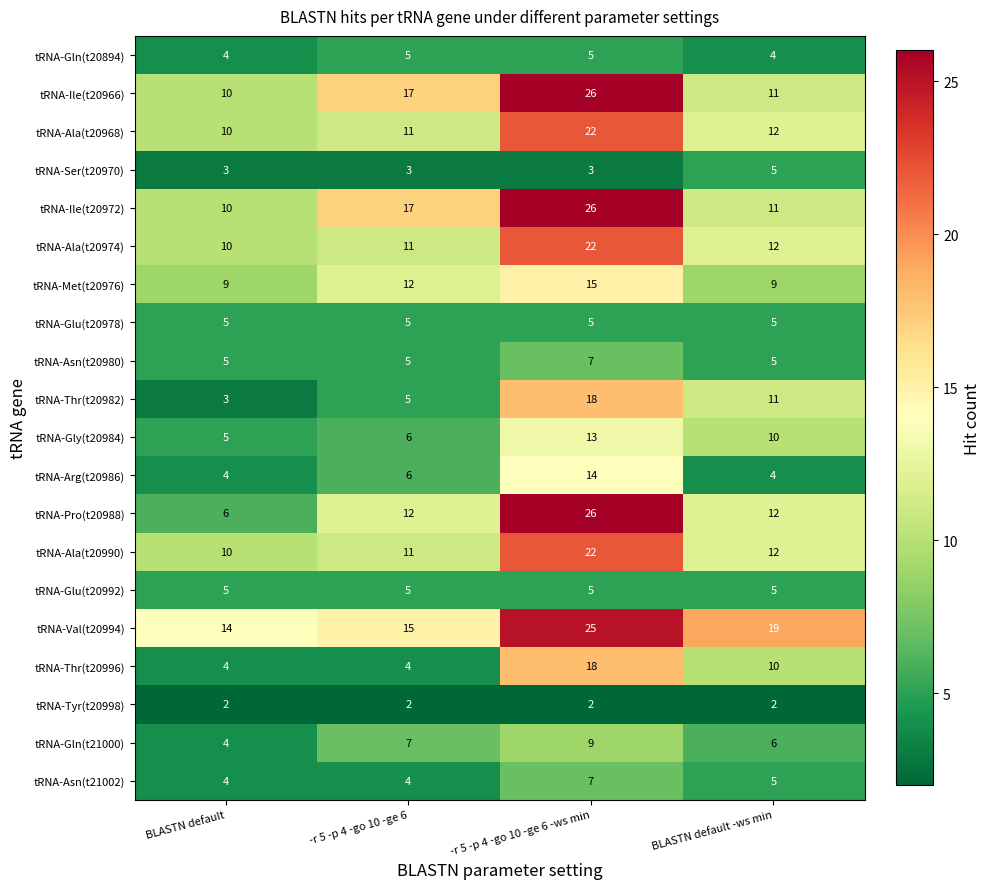

The tRNA-Gly(t20984) series shows 5 at BLASTN default. True or false?

True